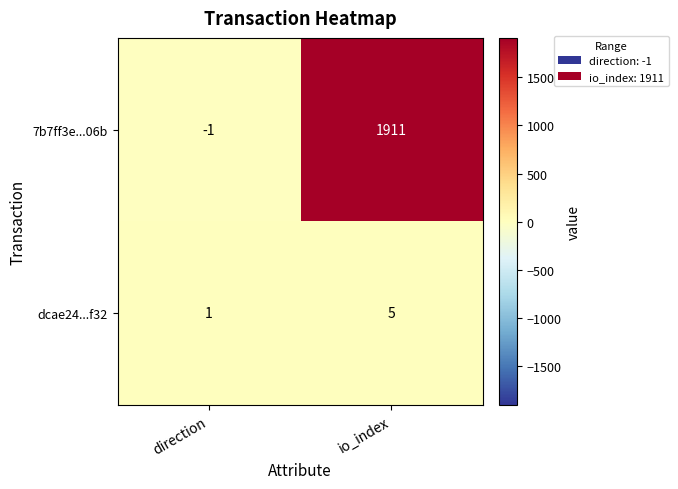

Reading left to right, transcribe all the data shown in this chart.

7b7ff3e...06b: -1	1911
dcae24...f32: 1	5